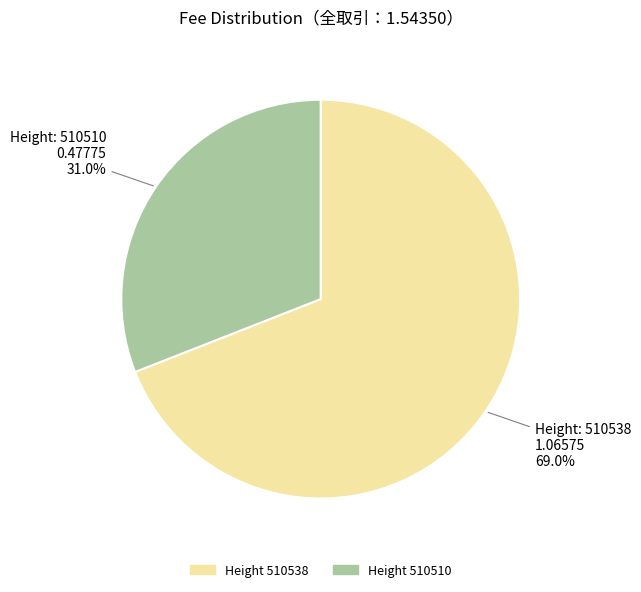

Is there a majority slice in this chart?

Yes